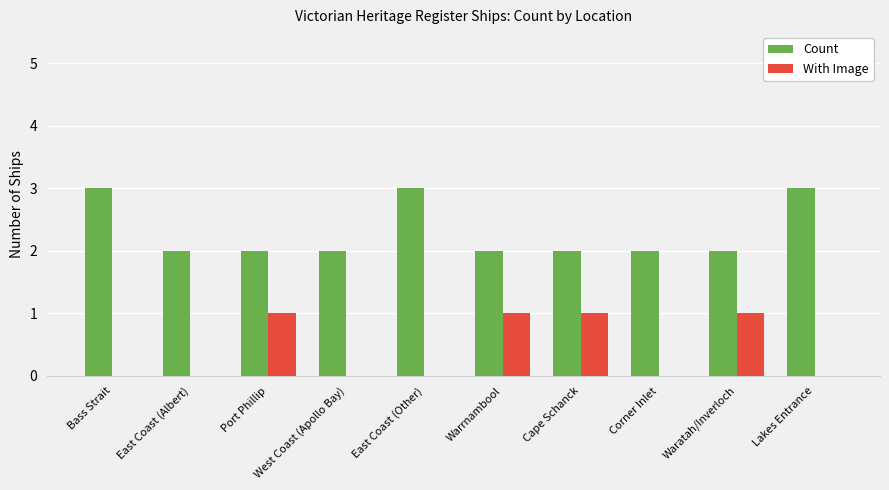

How many groups of bars are there?

10